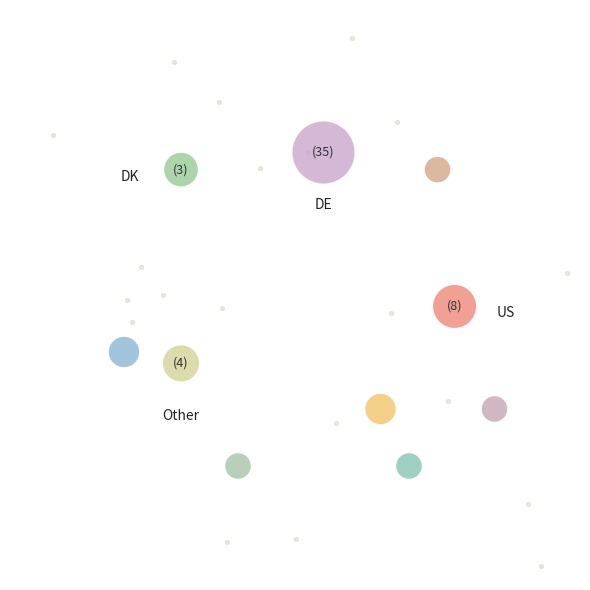

To the nearest percent, what is the difference between the largest and smallest slice percentages?

59%